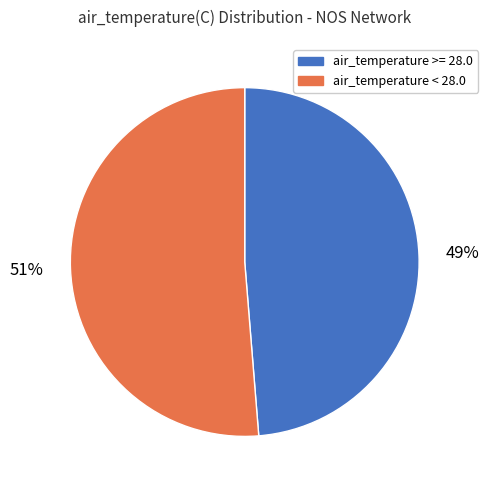

Rank the categories by value from lowest to highest.

air_temperature >= 28.0, air_temperature < 28.0